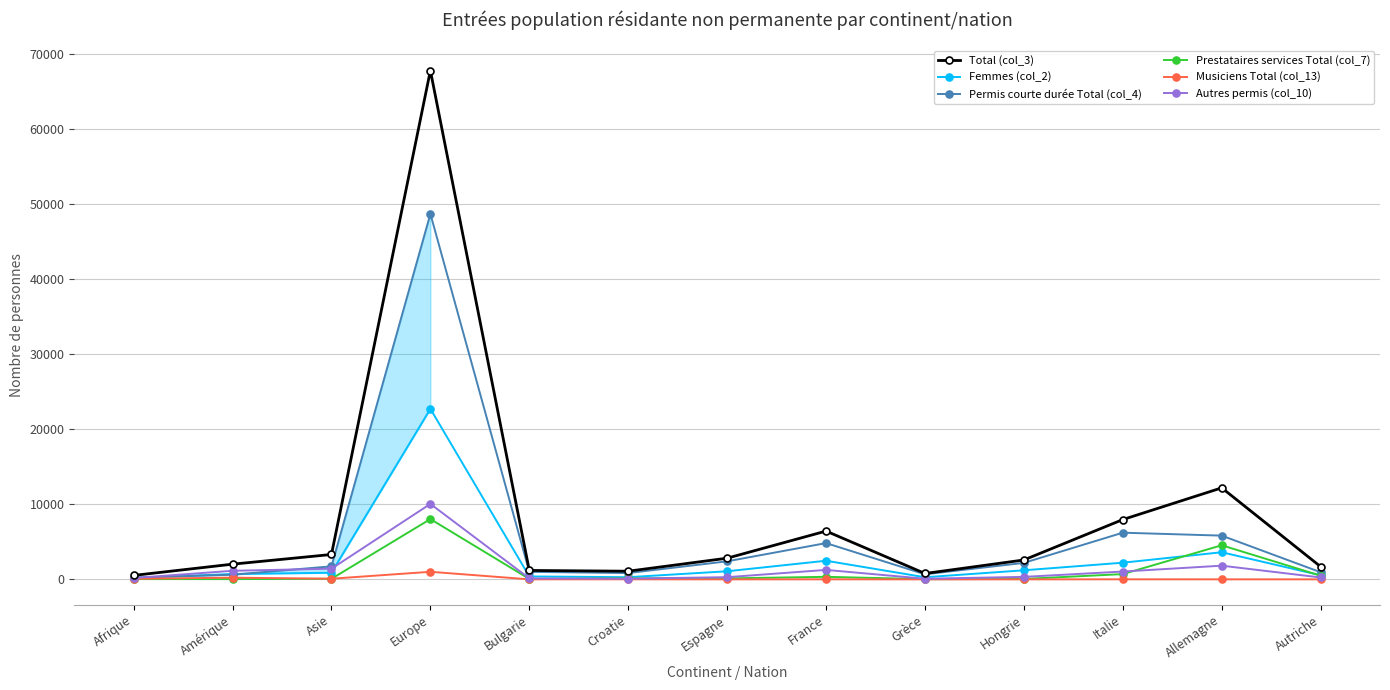

True or false: Autres permis (col_10) has more than 0 points higher than both neighbors.

True